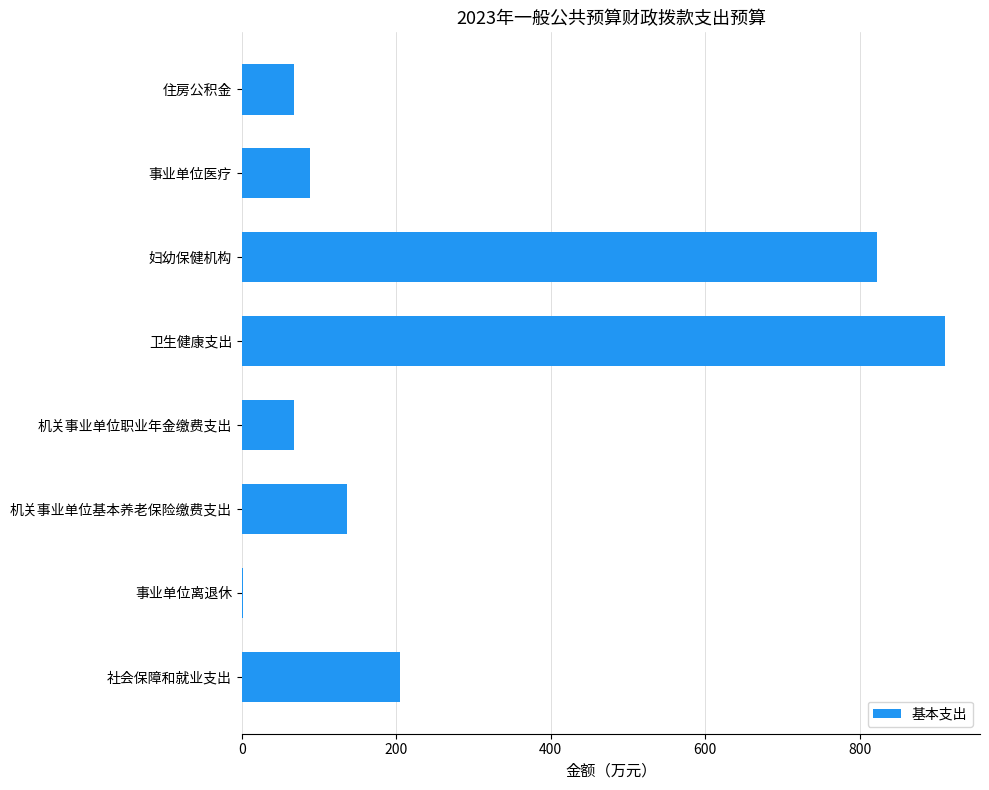

At which label is the value closest to 455?

社会保障和就业支出